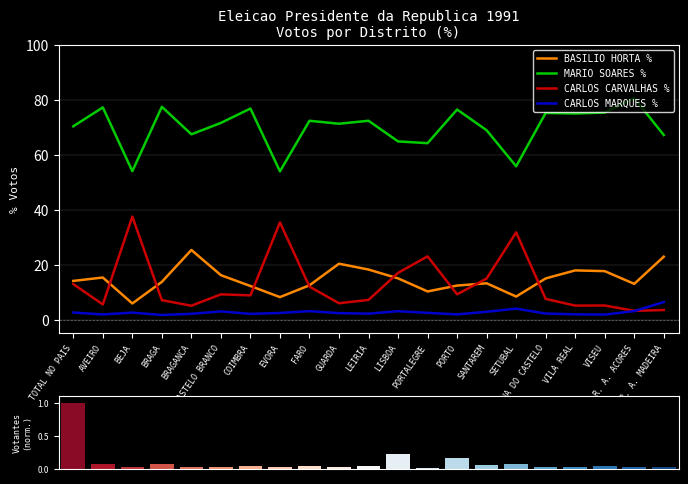

What is the total value across all series at VISEU?

100.0